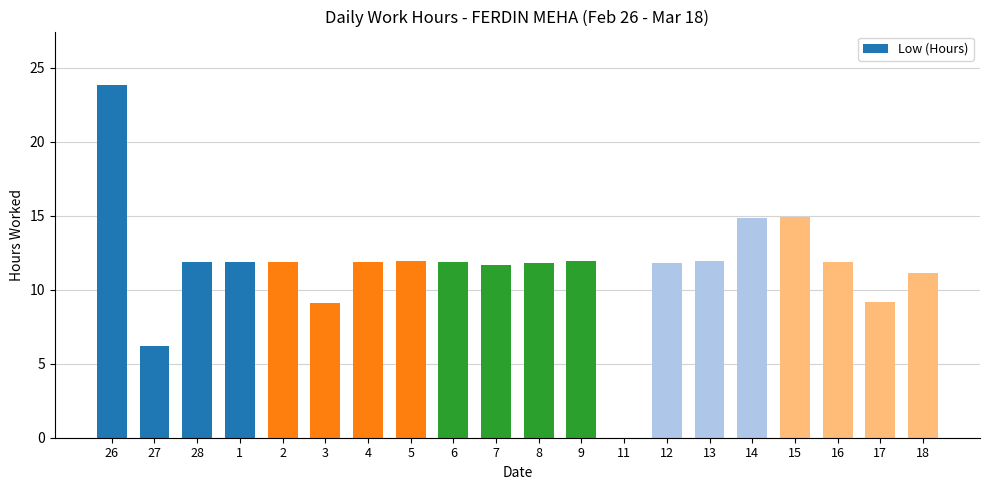

Where does the data first go above 11?

26